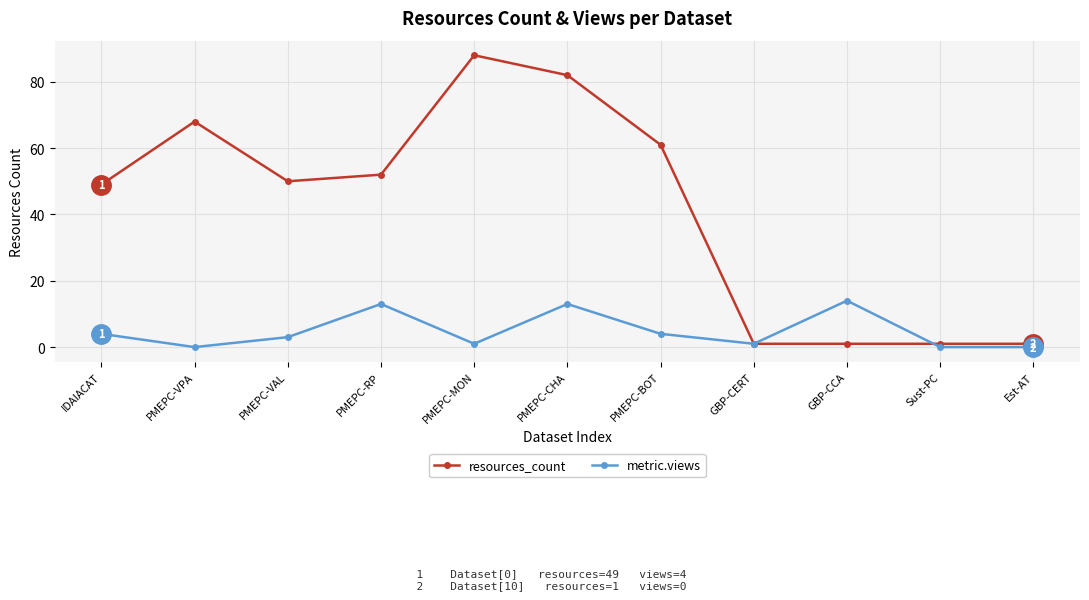

What is the value of the resources_count point at the 10th from the left?

1